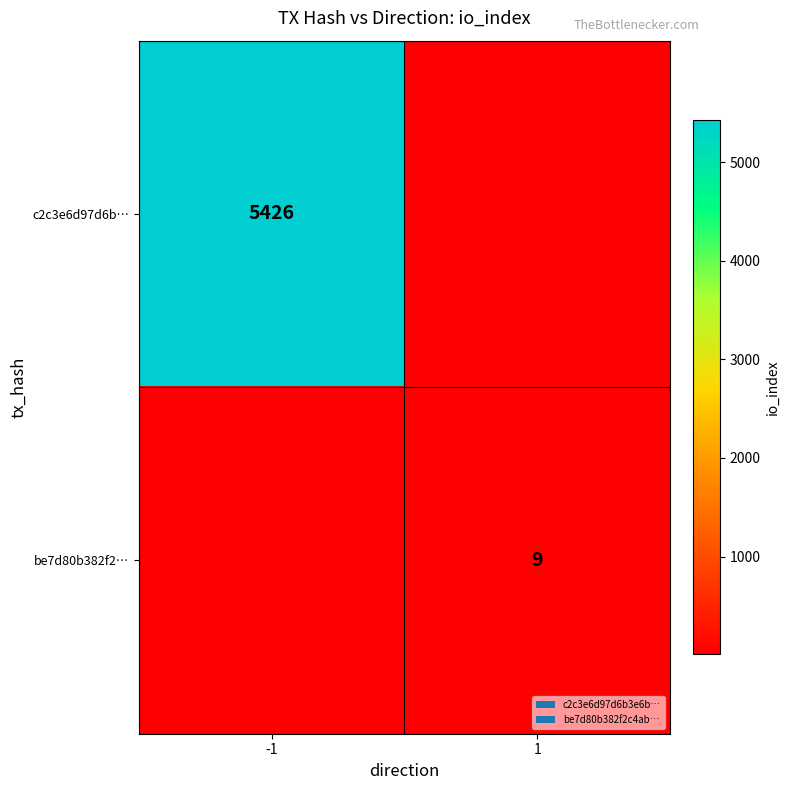

True or false: be7d80b382f2… has a value of 9 at 1.

True